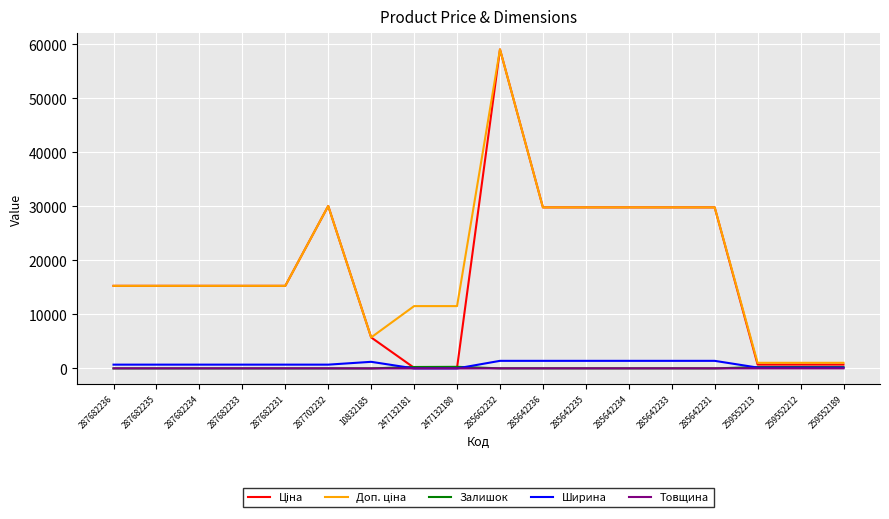

At which category is the sum across all series the highest?

285662232